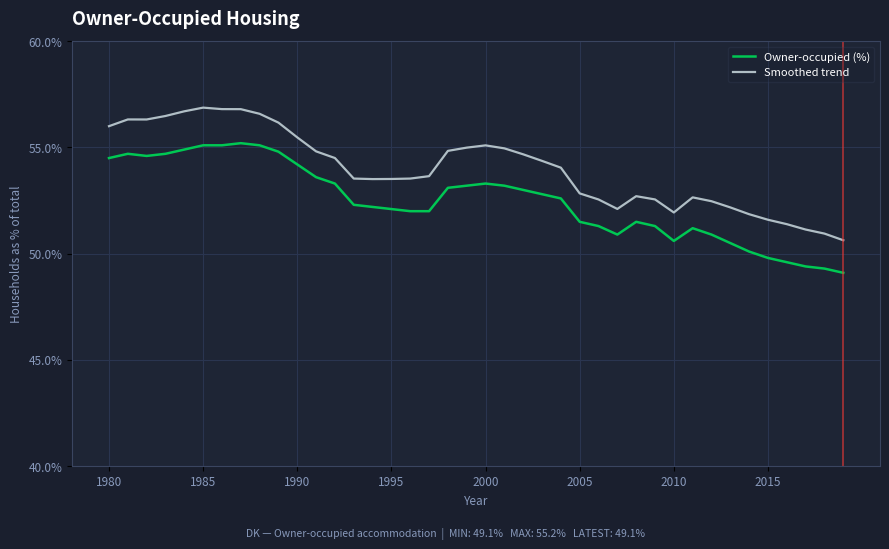

What is the sum of all Smoothed trend values?

2160.1